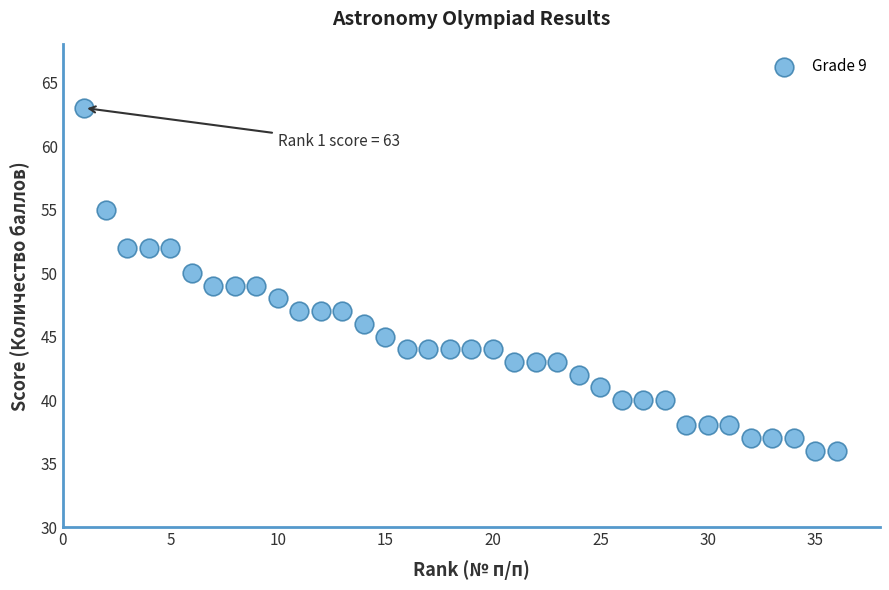

What is the range of X values (max minus min)?

35